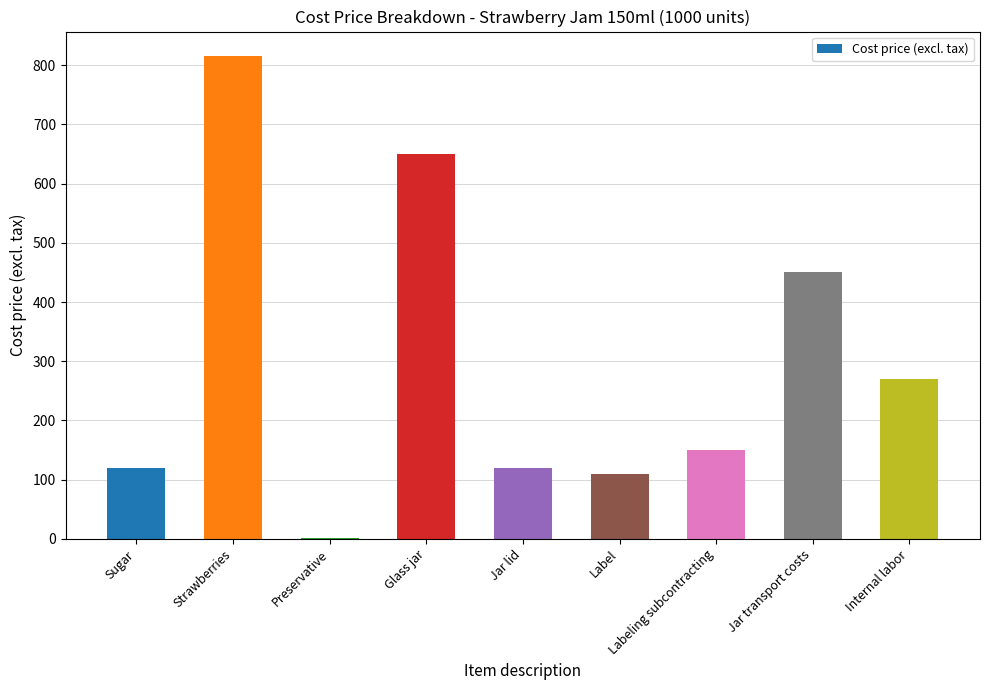

Which category has the highest value across all series?

Strawberries